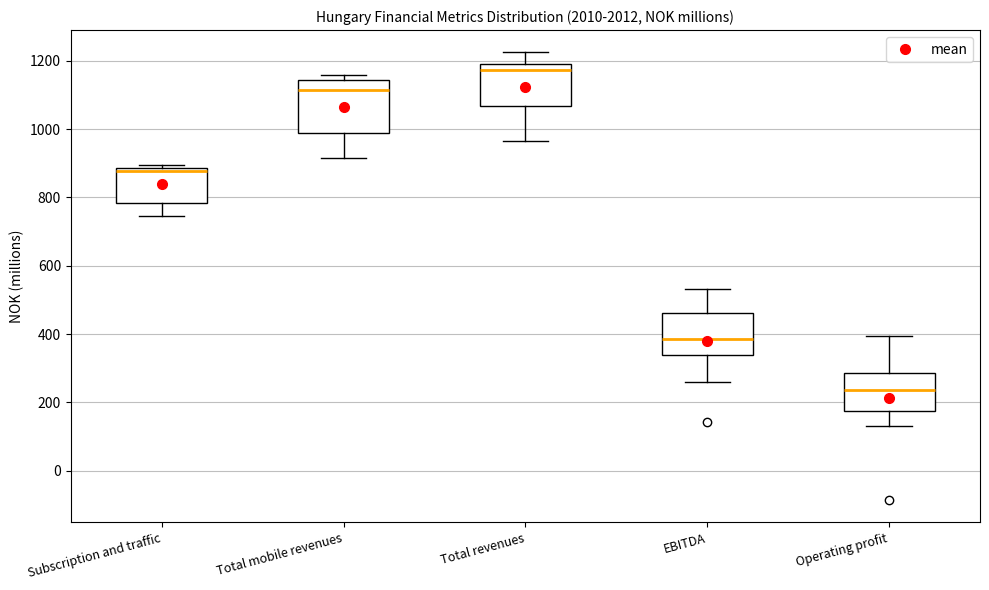

Reading left to right, read every box against the y-axis: the position of its median line, the range the box covers, and the ends of its whiskers. The values are not printed on the chart, so give them approximately, as read against the axis.

Subscription and traffic: median 880 (just below the box's upper edge), box 780 to 880, whiskers 740 to 900
Total mobile revenues: median 1120, box 980 to 1140, whiskers 920 to 1160
Total revenues: median 1180, box 1060 to 1200, whiskers 960 to 1220
EBITDA: median 380, box 340 to 460, whiskers 260 to 540
Operating profit: median 240, box 180 to 280, whiskers 120 to 400